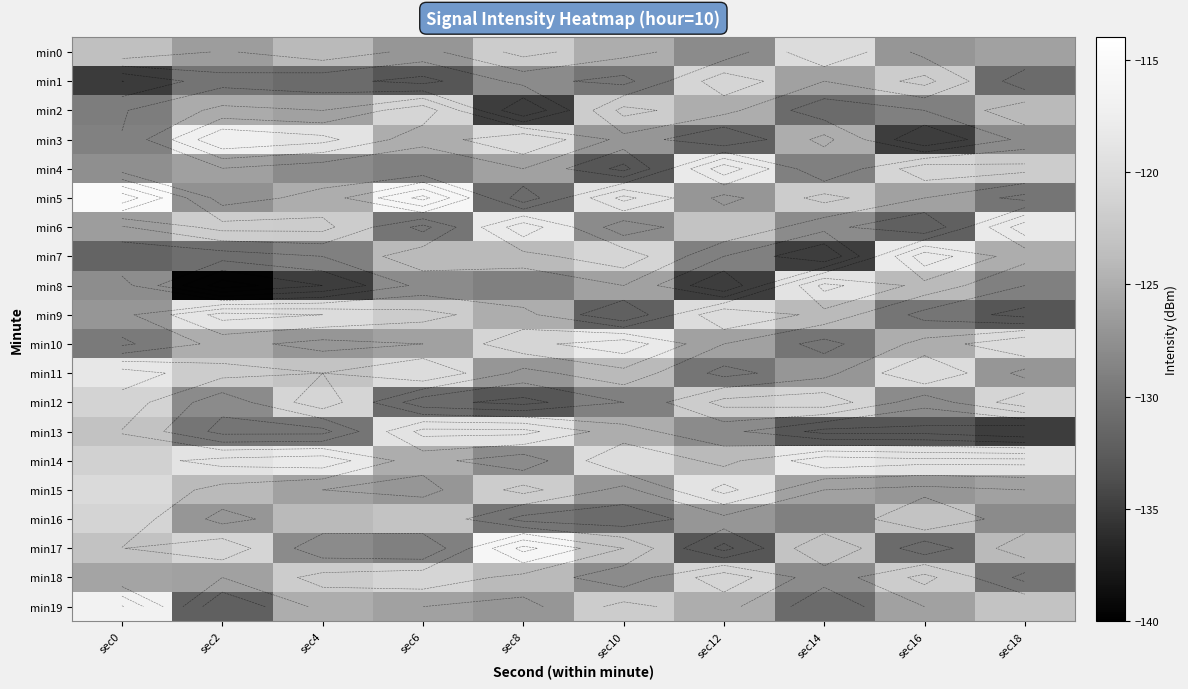

What is the spread (max minus min) of values at sec2?

22.6